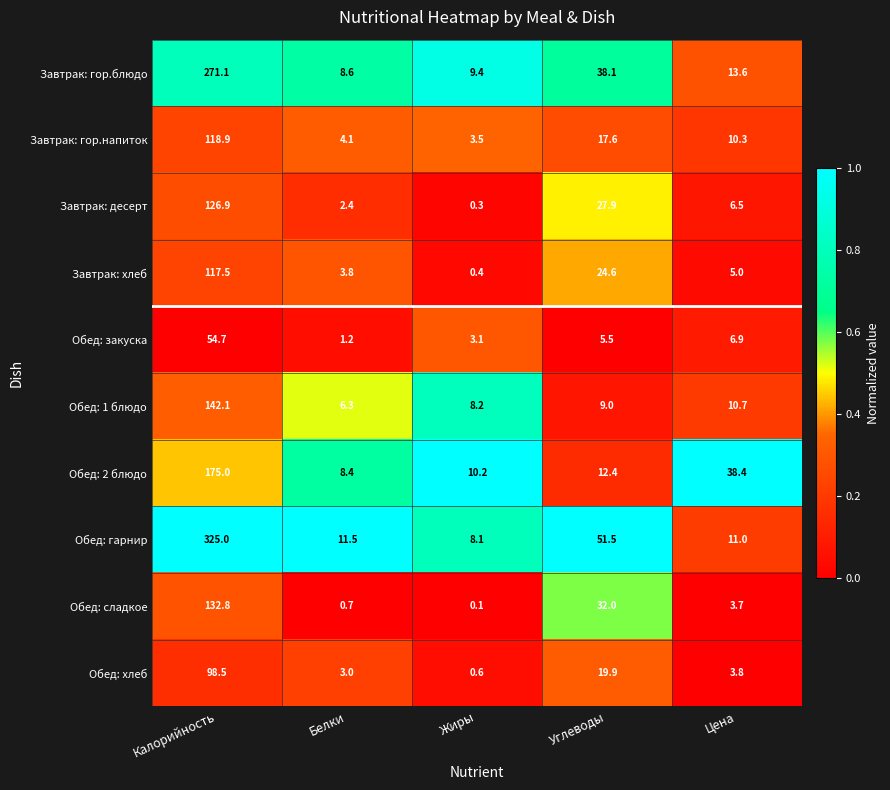

The value of Обед: 2 блюдо at Углеводы is 3.1. True or false?

False